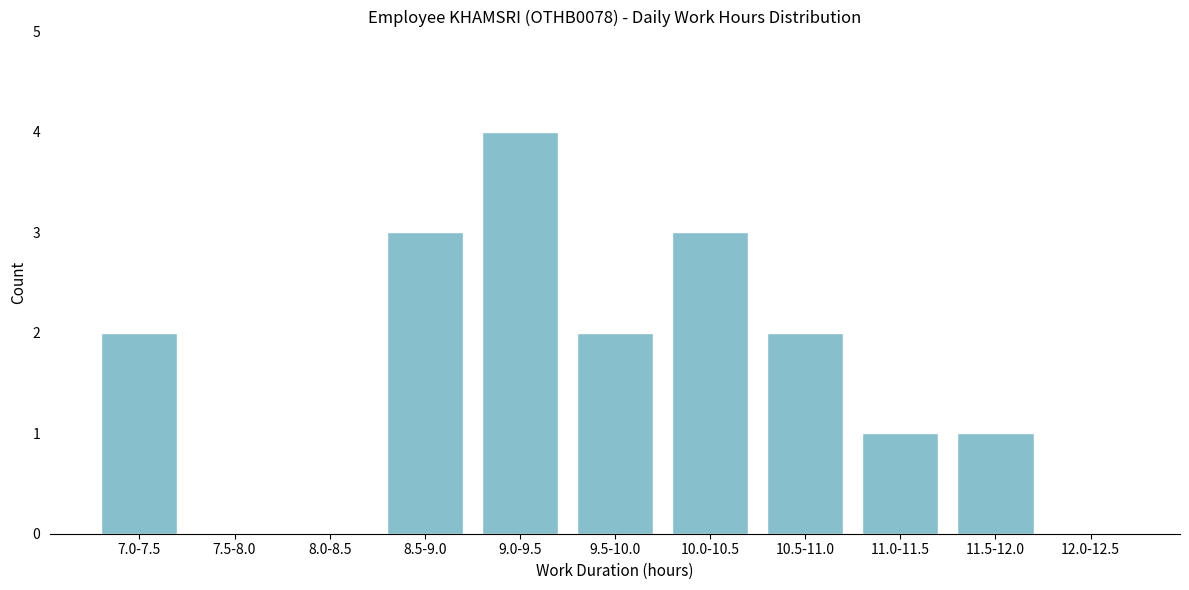

Reading right to left, transcribe all the data shown in this chart.

12.0-12.5=0	11.5-12.0=1	11.0-11.5=1	10.5-11.0=2	10.0-10.5=3	9.5-10.0=2	9.0-9.5=4	8.5-9.0=3	8.0-8.5=0	7.5-8.0=0	7.0-7.5=2